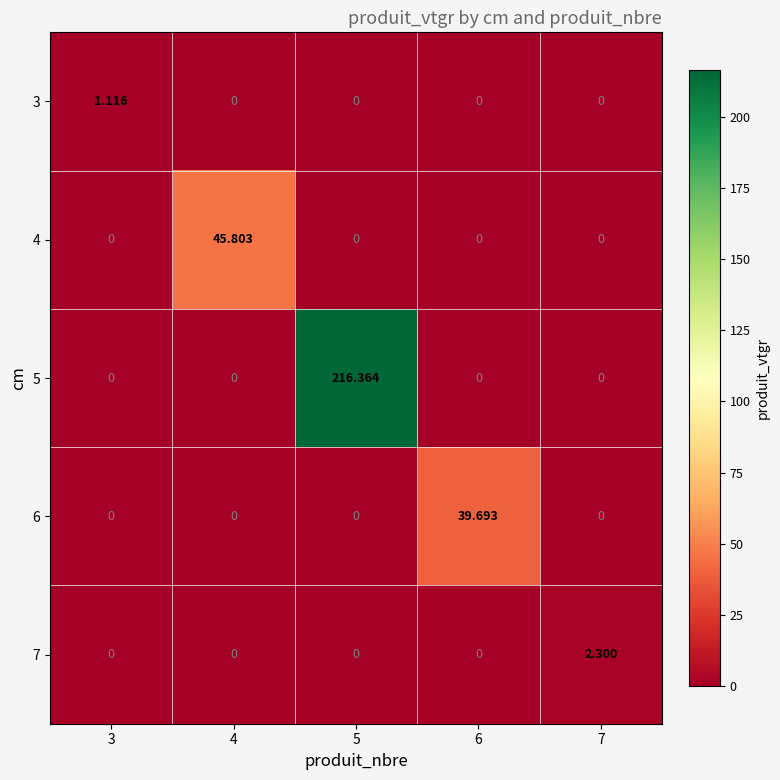

Is the value of 5 at 5 greater than the value of 4 at 5?

Yes